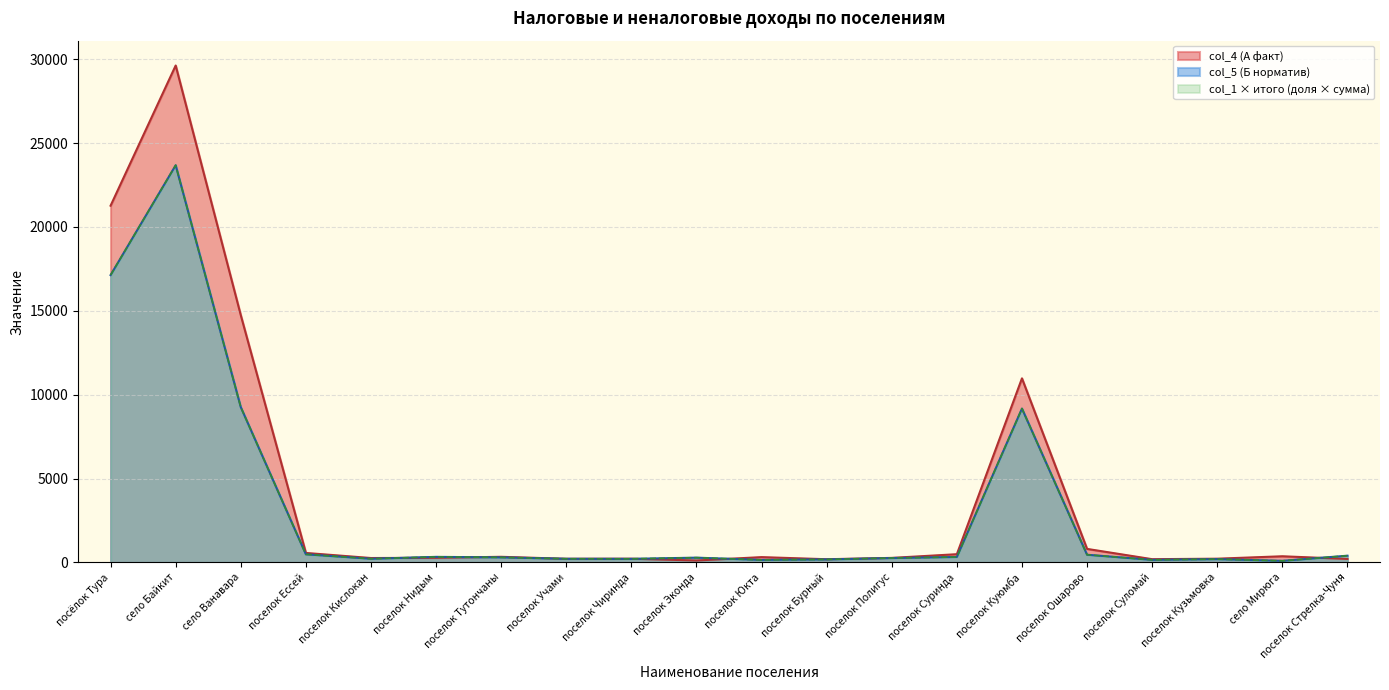

What is the label of the 12th point from the right?

поселок Чиринда